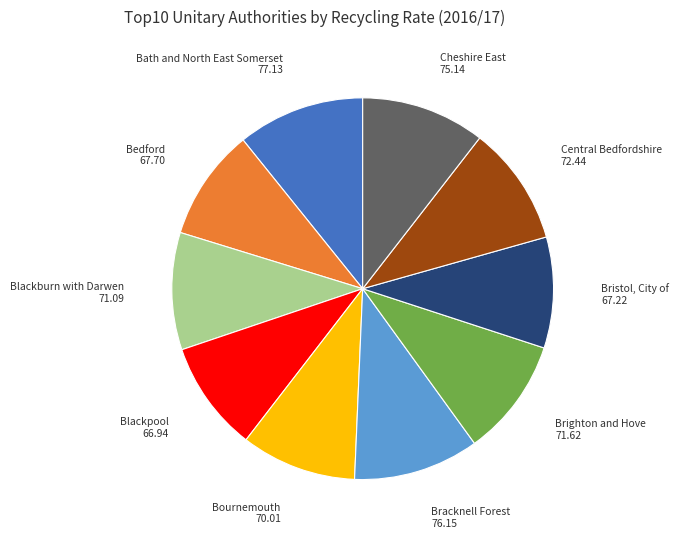

The Cheshire East slice represents 20% of the pie. True or false?

False